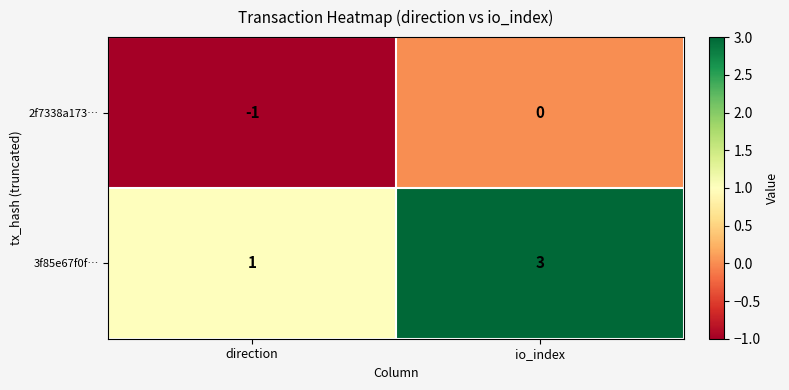

Which series has the widest spread of values?

3f85e67f0f…